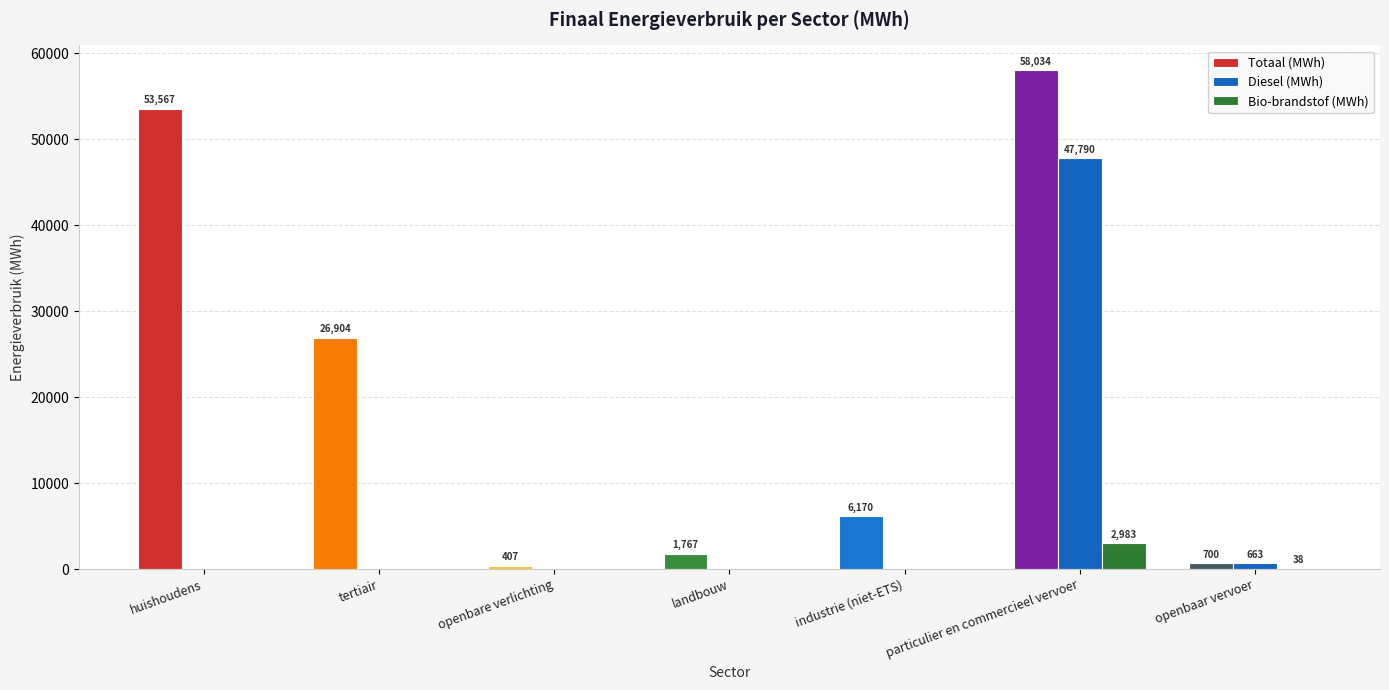

How many values in the Totaal (MWh) series exceed 6170?

4